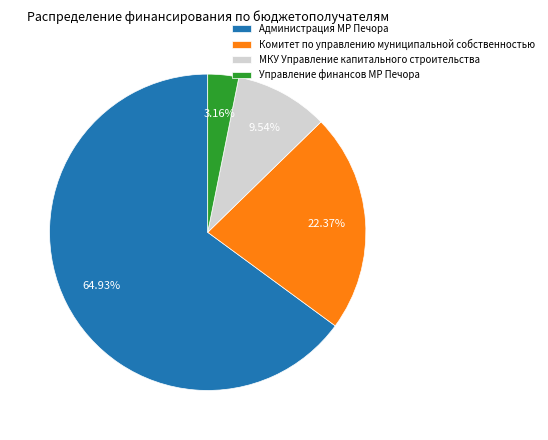

What is the total percentage of Управление финансов МР Печора and Администрация МР Печора?

68.1%